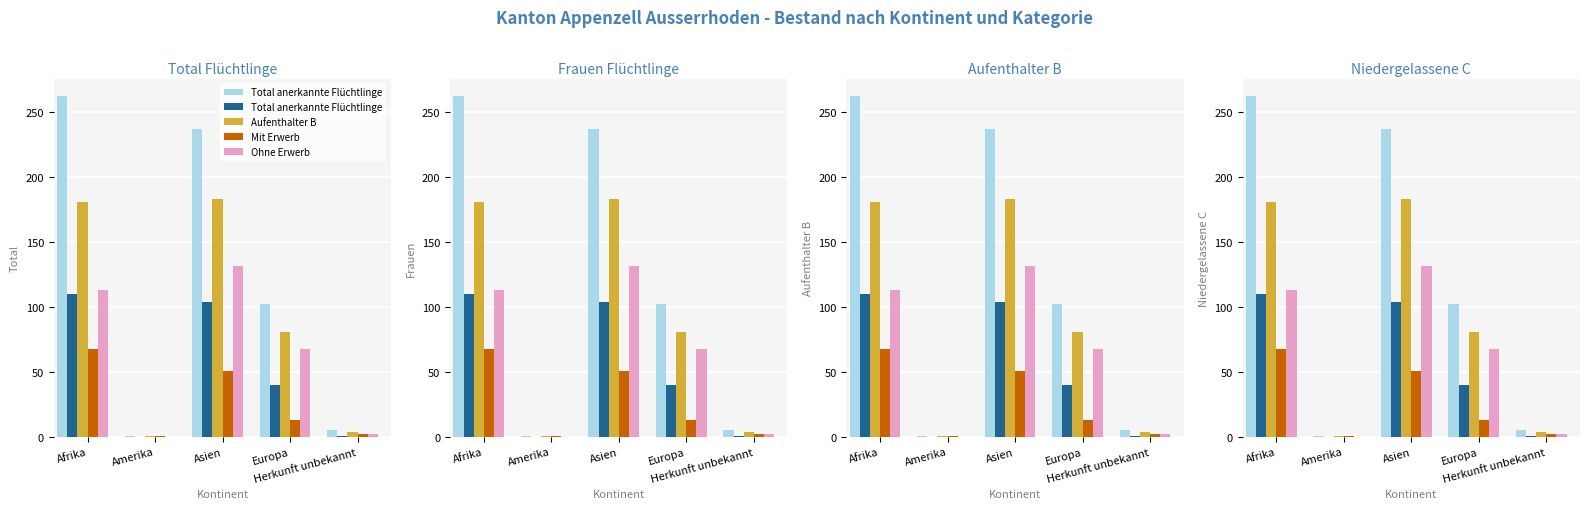

What position from the left is Amerika?

2